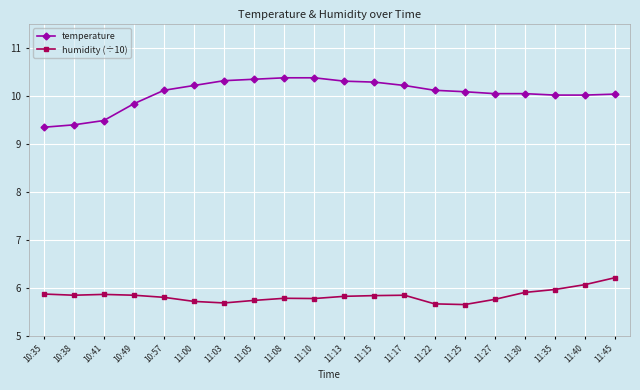

What is the sum of the temperature values at 11:30 and 11:10?

20.4